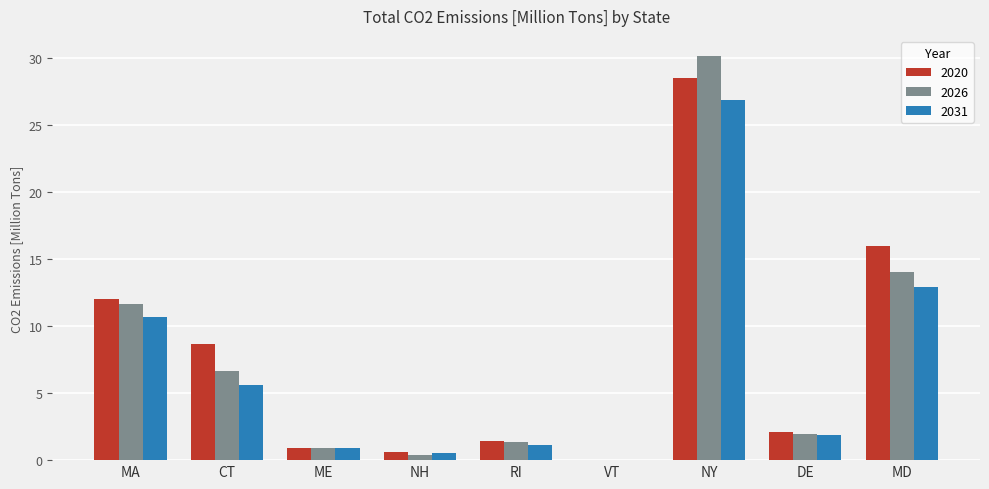

At which label does 2026 reach its peak?

NY